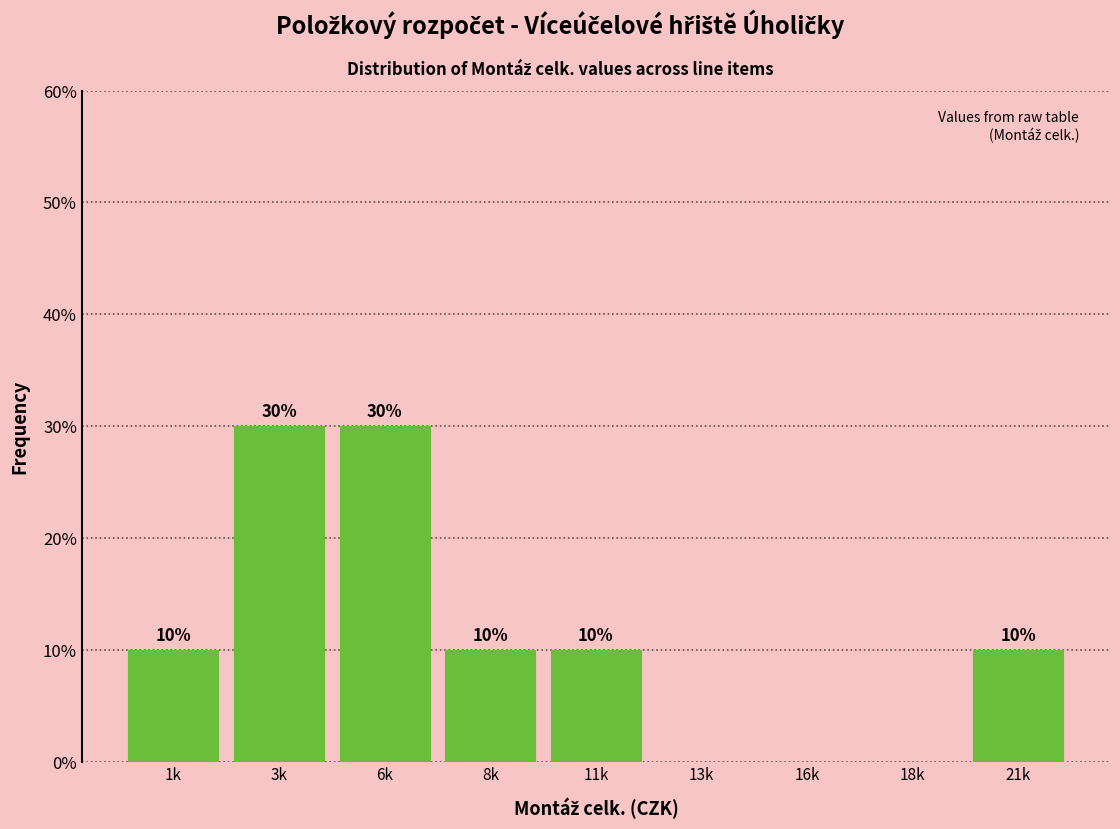

Reading right to left, list all the values displayed in this chart.

21k=10	18k=0	16k=0	13k=0	11k=10	8k=10	6k=30	3k=30	1k=10